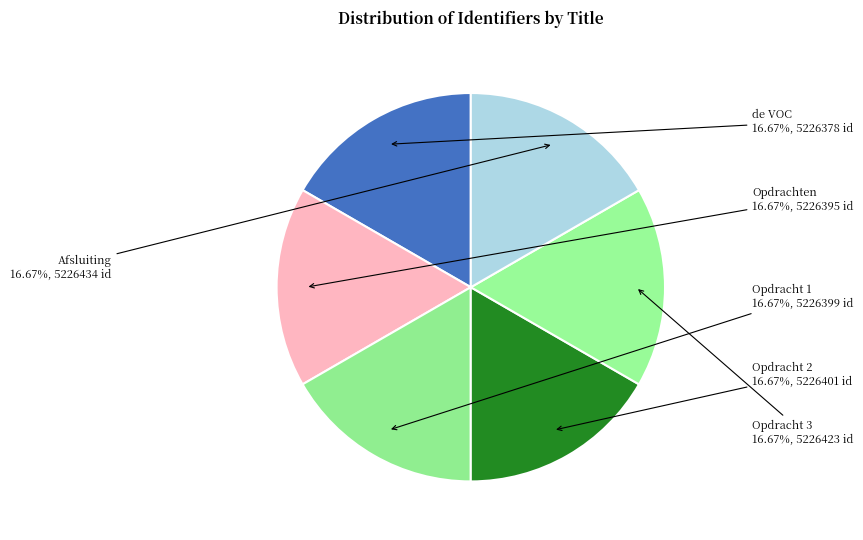

To the nearest percent, what portion does Opdrachten represent?

17%